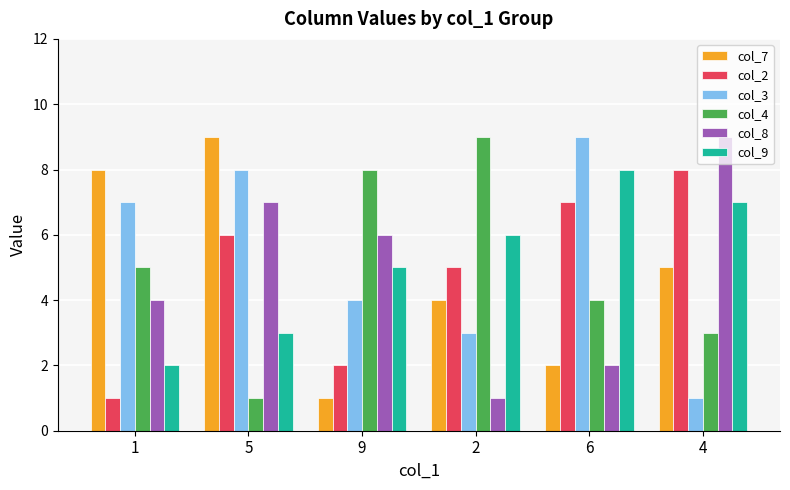

Reading left to right, extract all data points from this chart.

col_7: 8	9	1	4	2	5
col_2: 1	6	2	5	7	8
col_3: 7	8	4	3	9	1
col_4: 5	1	8	9	4	3
col_8: 4	7	6	1	2	9
col_9: 2	3	5	6	8	7